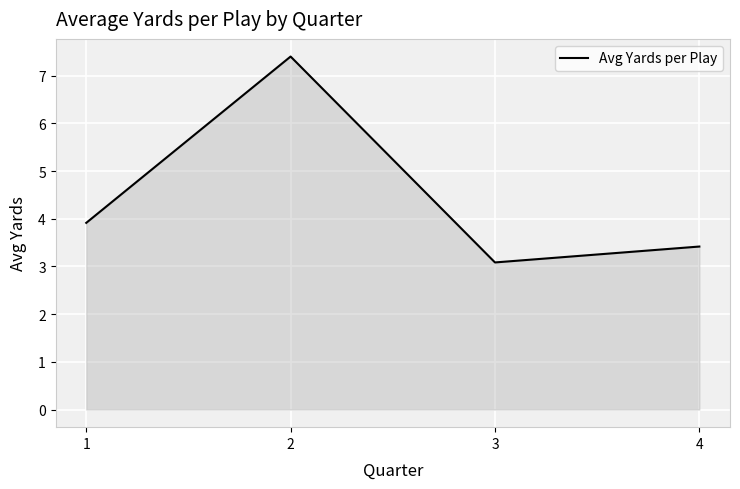

Approximately how many times larger is the value at 4 compared to 1?

0.9